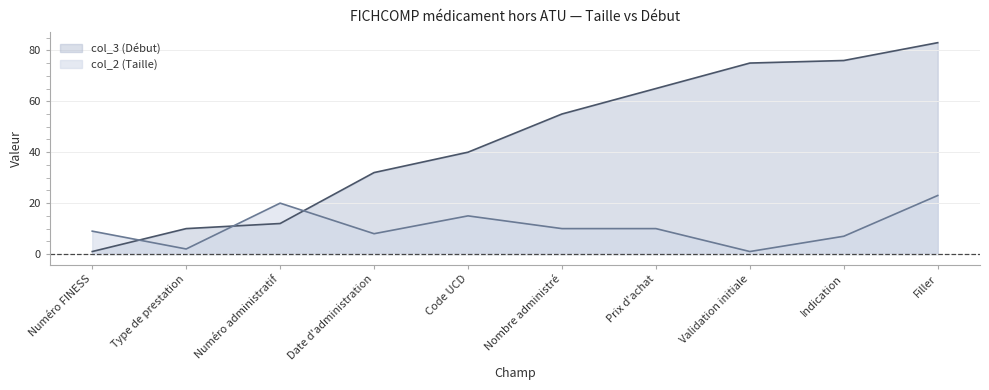

What is the difference between the highest and lowest values at Nombre administré?

45